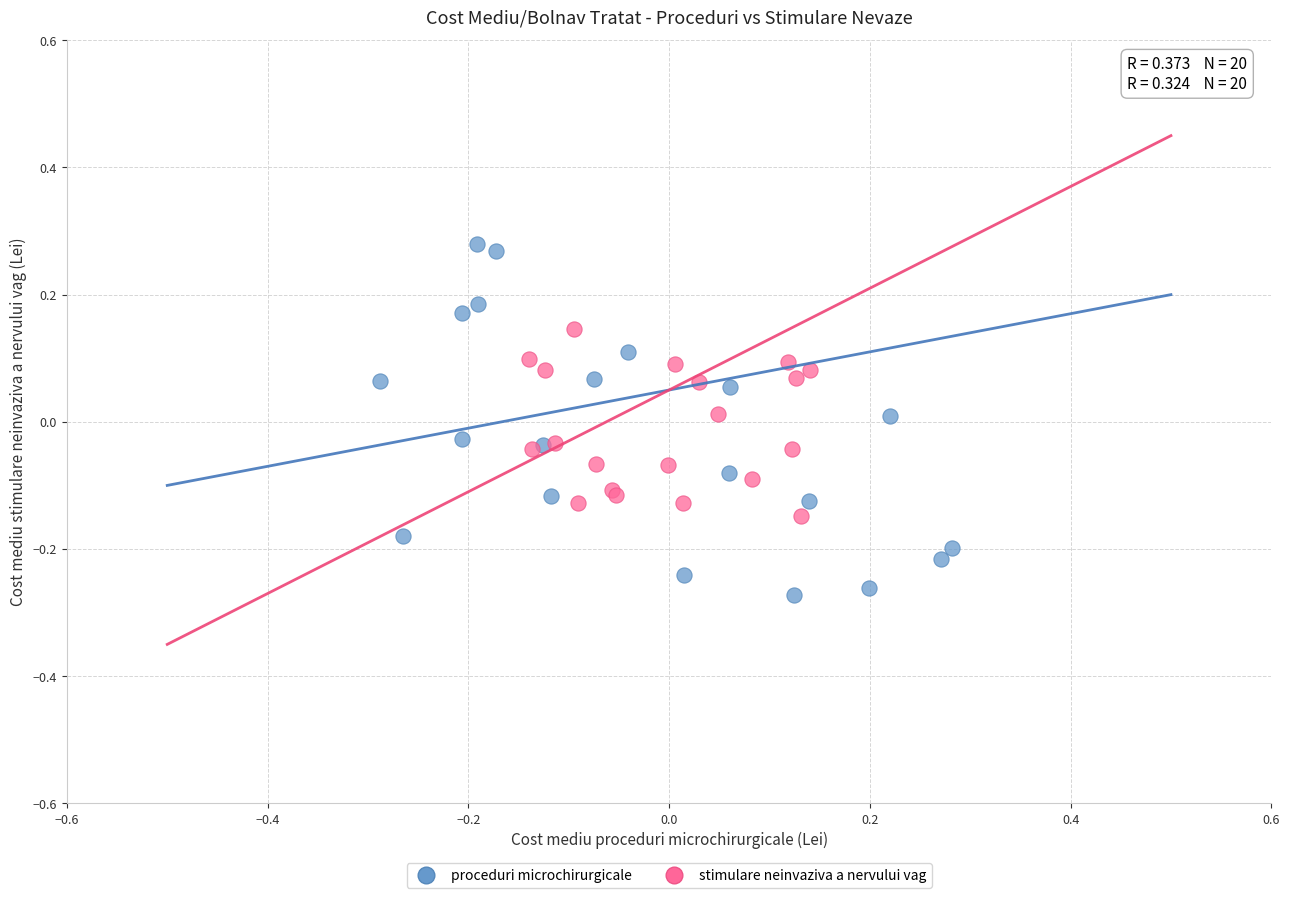

Which series has the largest Y range (max minus min)?

proceduri microchirurgicale